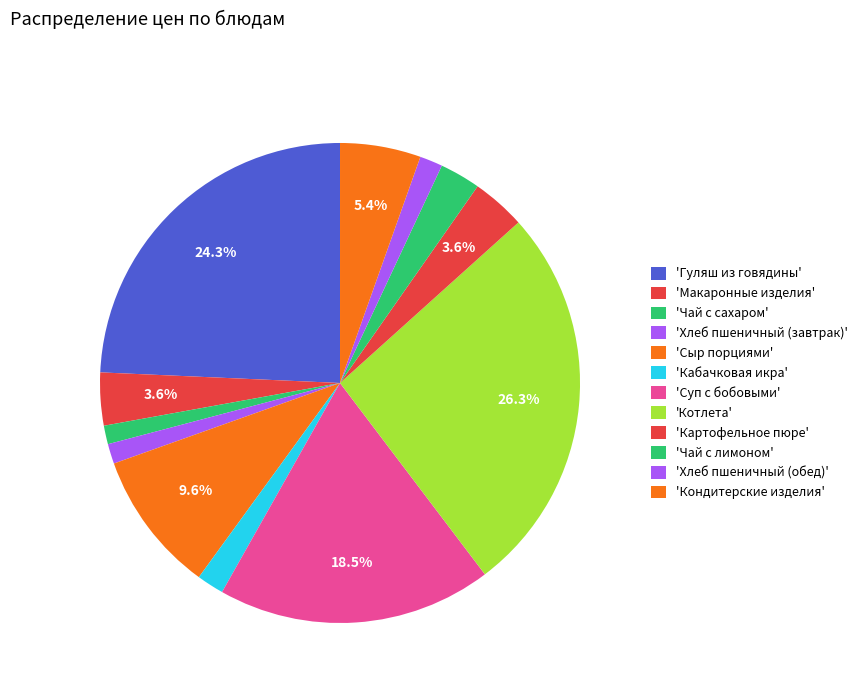

How many slices are in this pie chart?

12